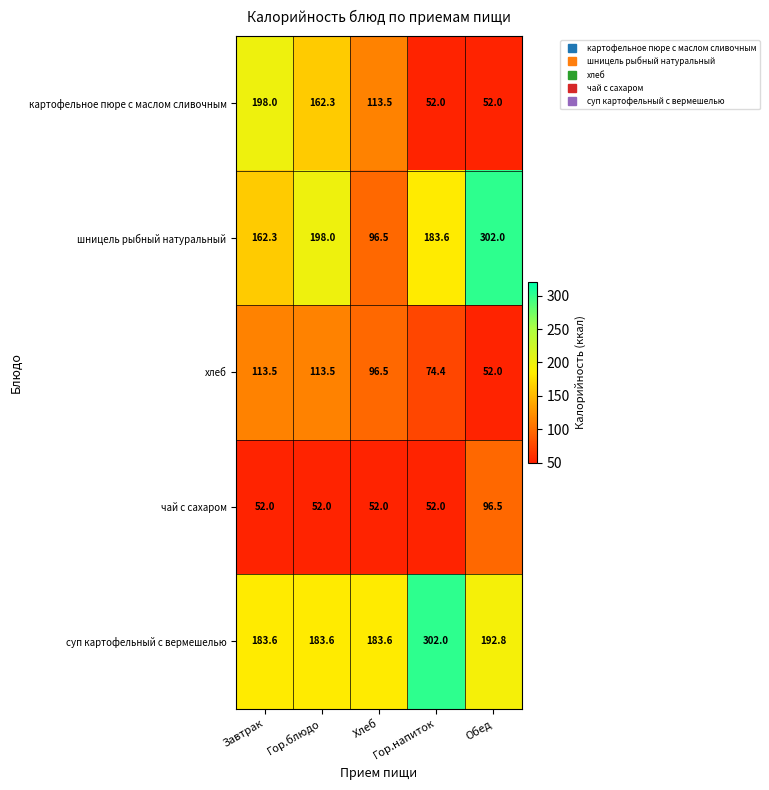

Between Завтрак and Хлеб, which series saw the biggest shift?

картофельное пюре с маслом сливочным